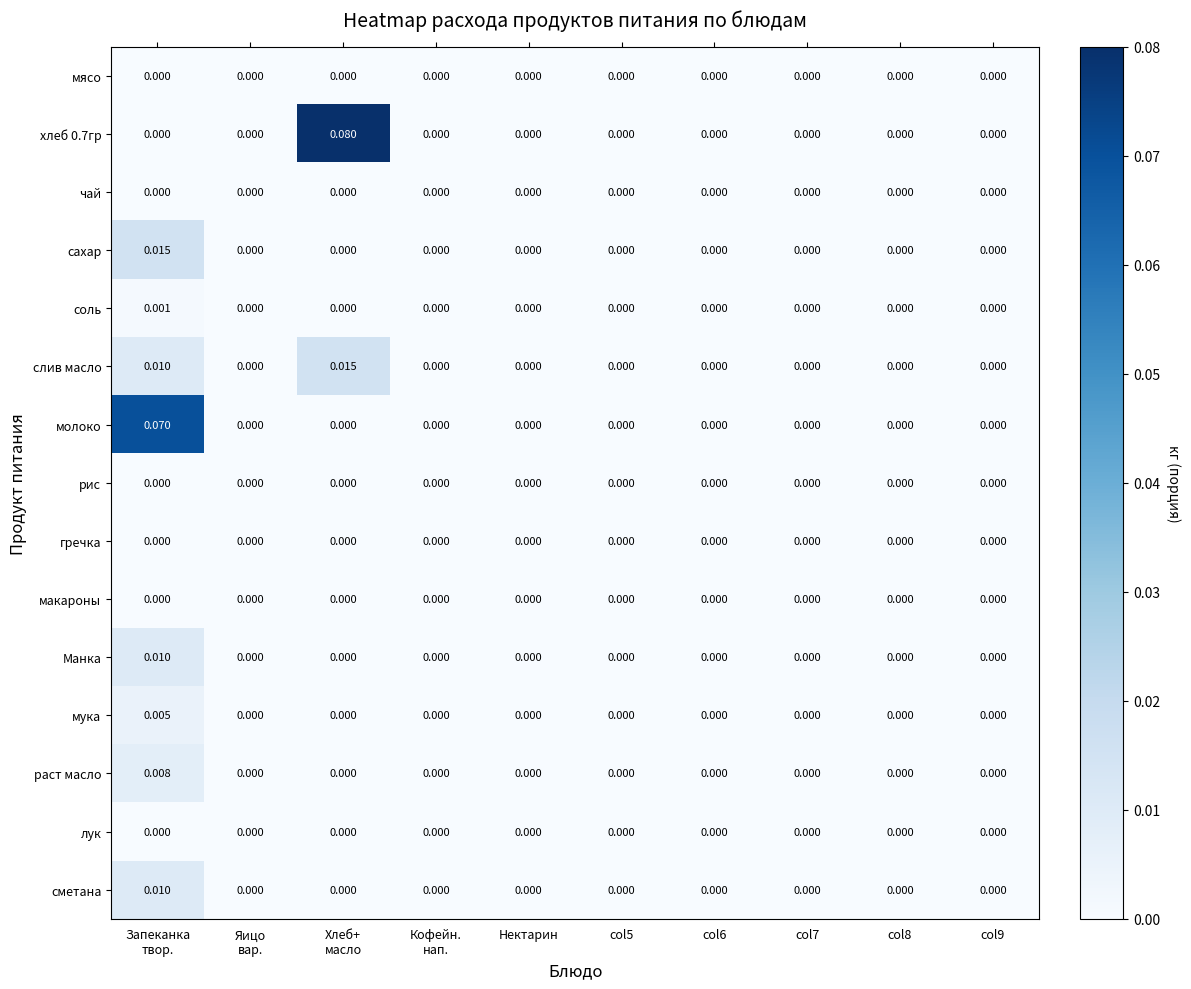

How many data points in хлеб 0.7гр are above 0?

1